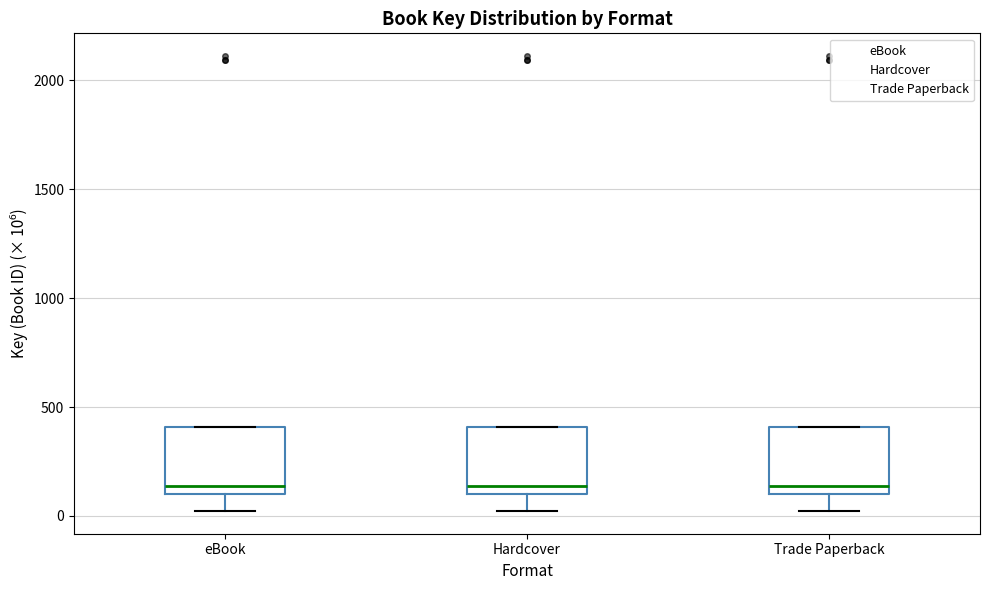

Reading left to right, read every box against the y-axis: the position of its median line, the range the box covers, and the ends of its whiskers. The values are not printed on the chart, so give them approximately, as read against the axis.

eBook: median 150, box 100 to 400, whiskers 0 to 400
Hardcover: median 150, box 100 to 400, whiskers 0 to 400
Trade Paperback: median 150, box 100 to 400, whiskers 0 to 400